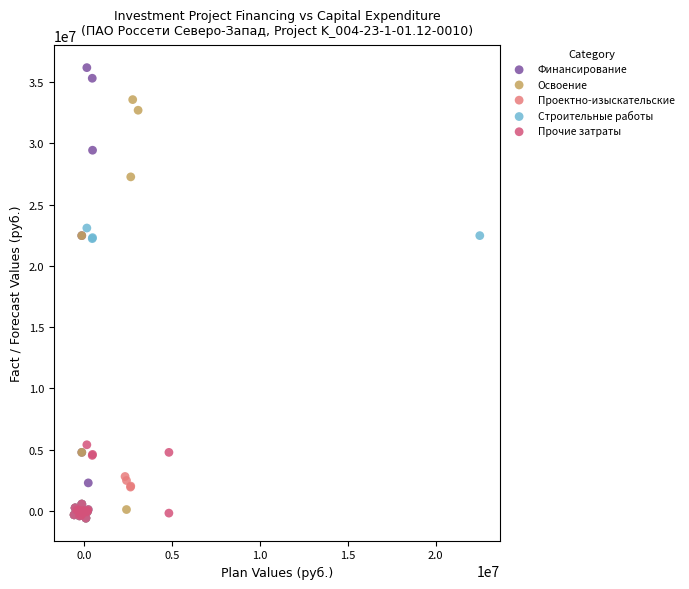

Which series has the widest spread of Y values?

Финансирование